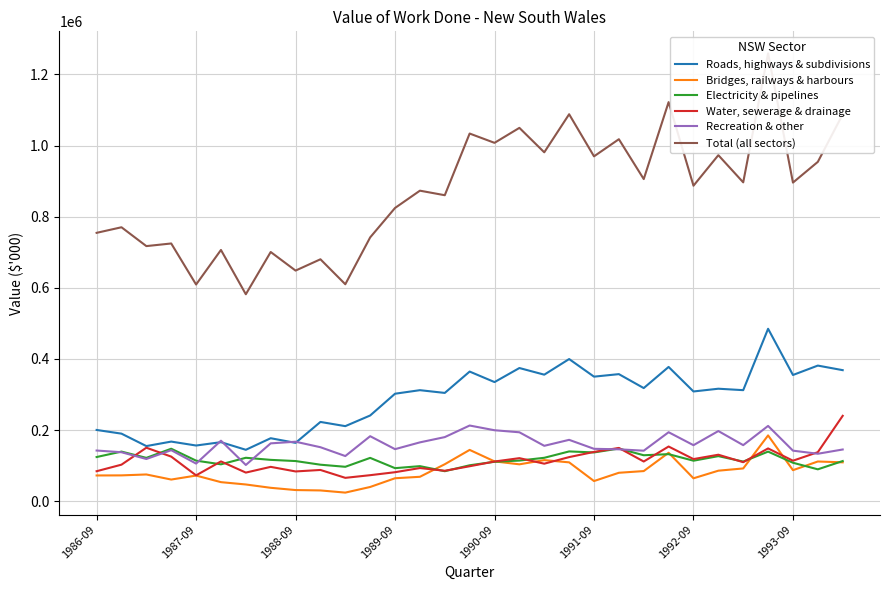

How many data points in Recreation & other are less than 155813?

15